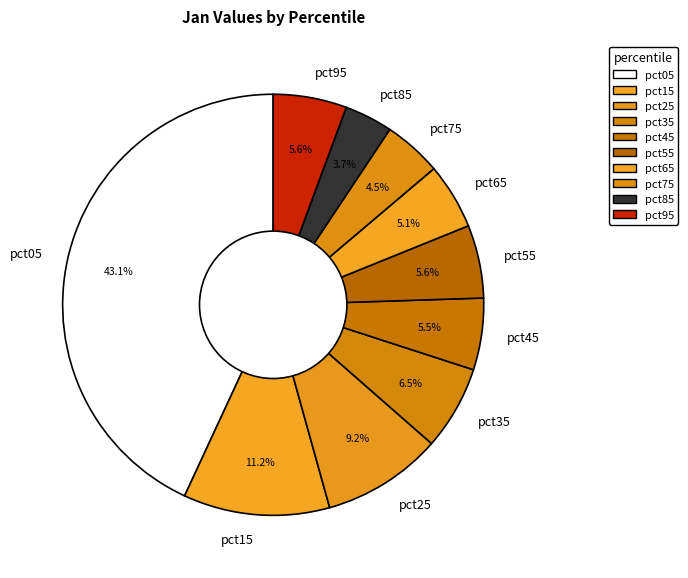

Which slice is the largest?

pct05